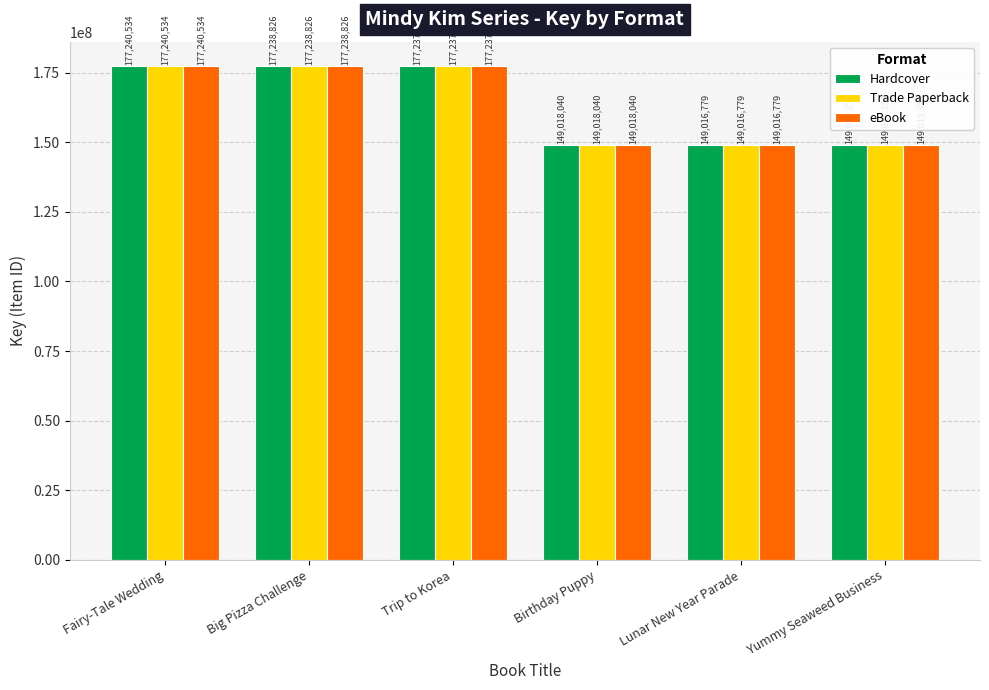

True or false: eBook has a value of 53683996 at Birthday Puppy.

False